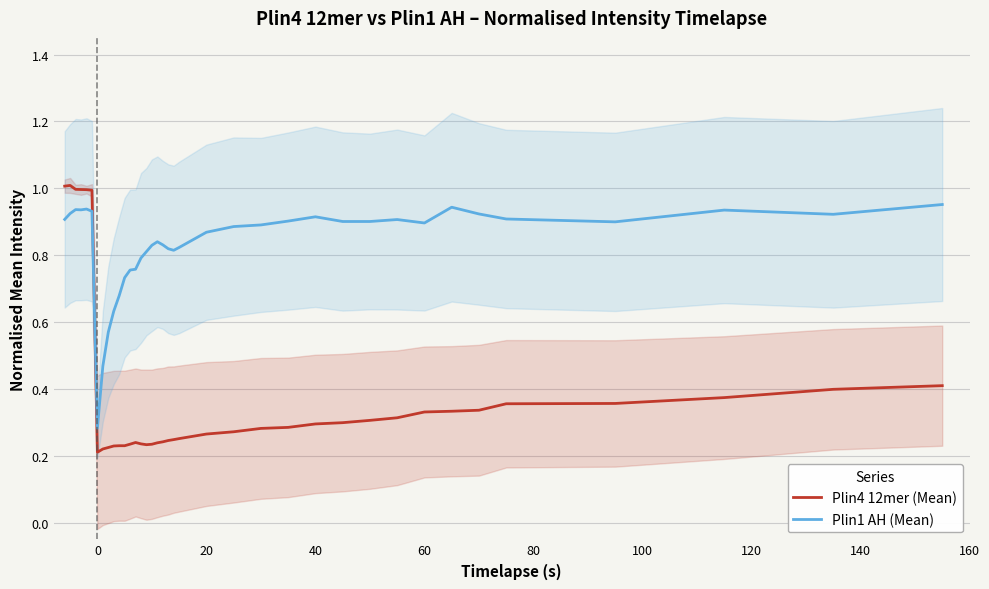

In Plin1 AH (Mean), how many points are higher than both neighbors (excluding endpoints)?

7